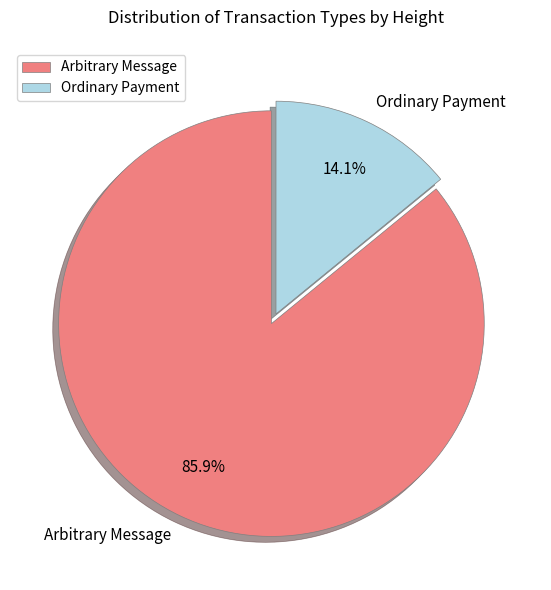

What percentage is the Arbitrary Message slice, to the nearest percent?

86%